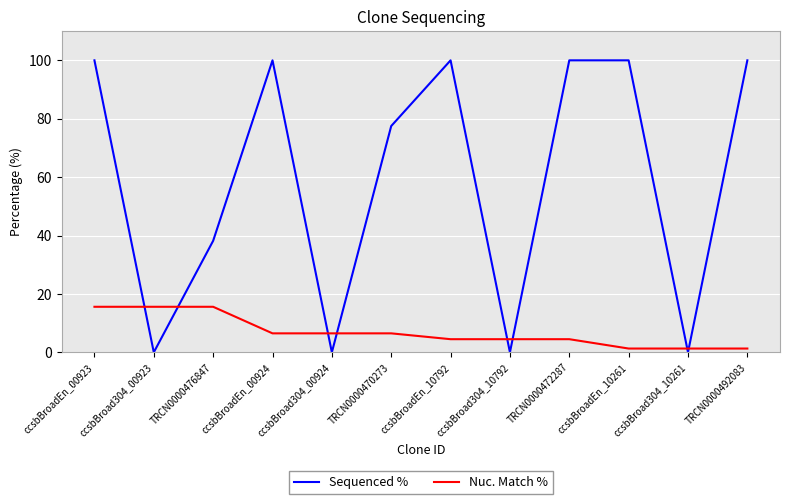

The Sequenced % series shows 22.4 at TRCN0000492083. True or false?

False